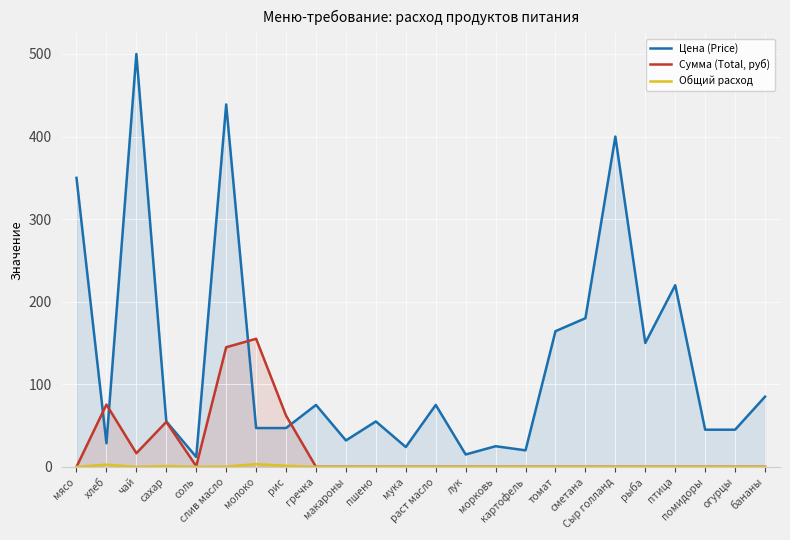

What is the minimum value for Цена (Price)?

12.0